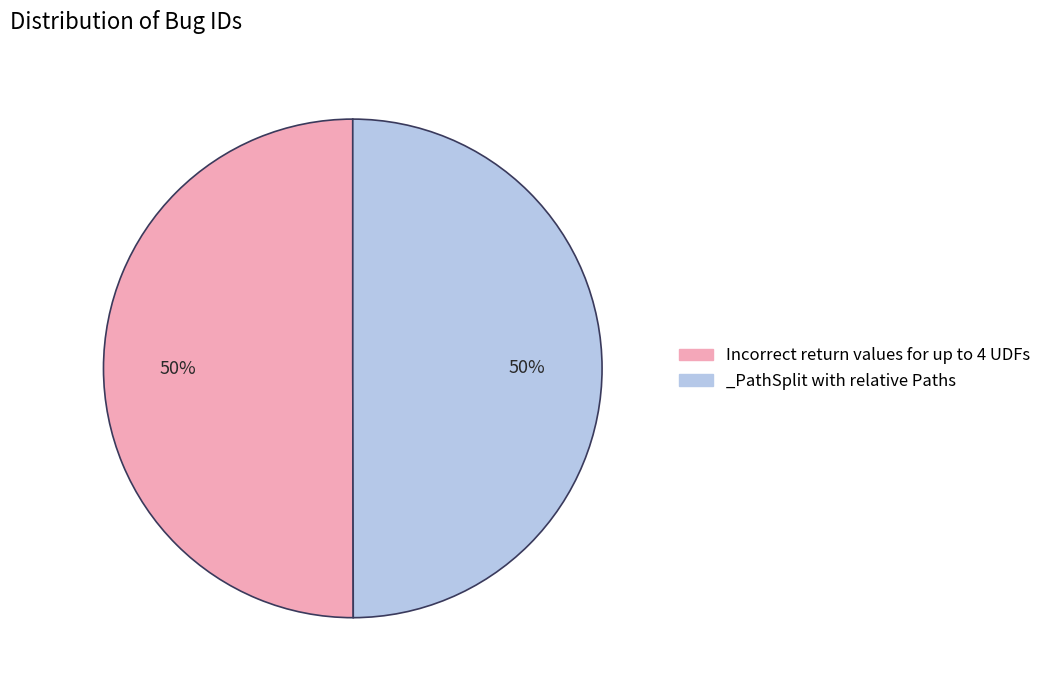

The _PathSplit with relative Paths slice represents 50% of the pie. True or false?

True